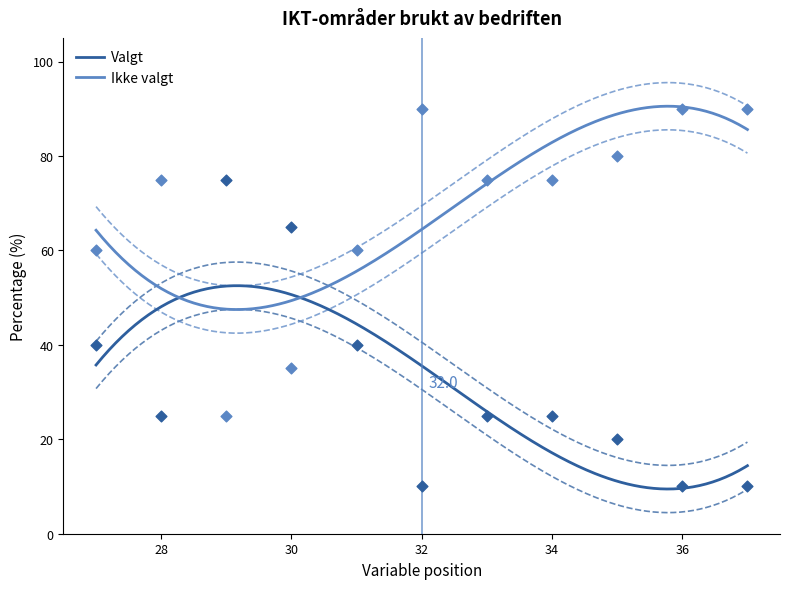

Which series contains the highest Y value?

Ikke valgt